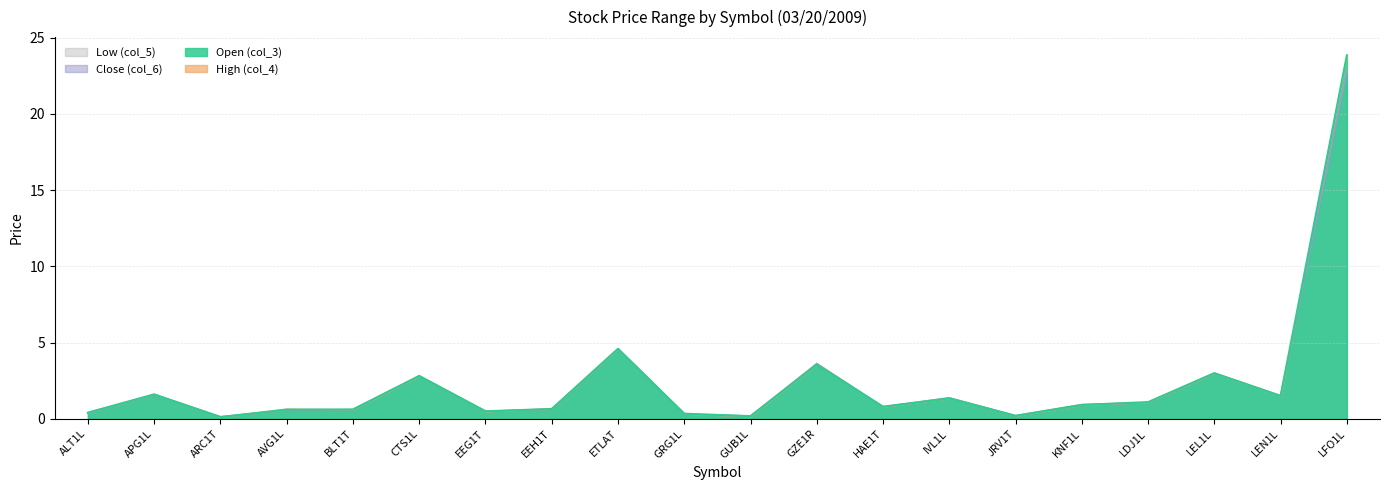

How many data points does each series have?

20